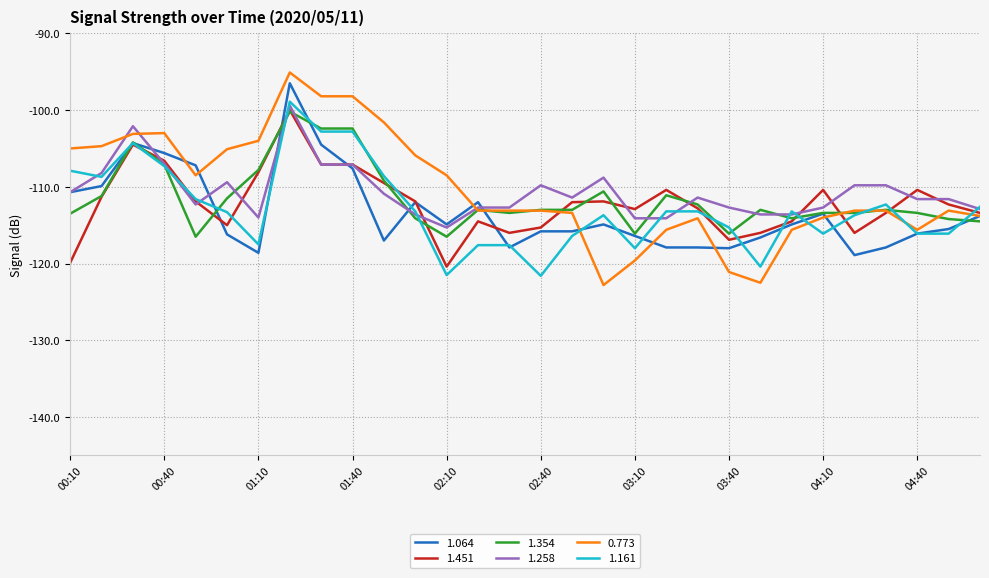

Does the chart display data point markers on the line(s)?

No